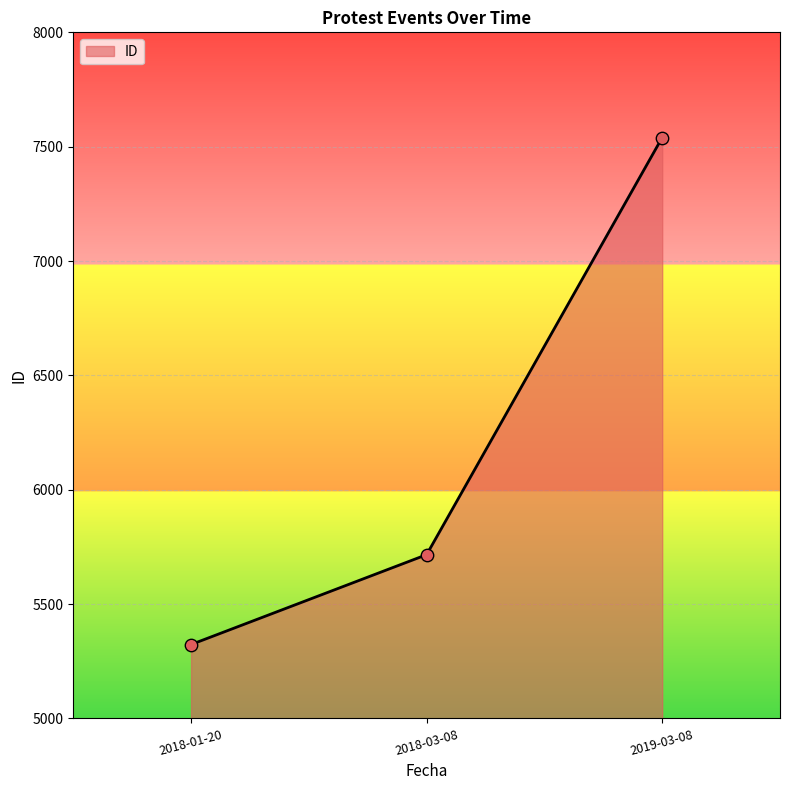

Between 2018-03-08 and 2019-03-08, which is larger?

2019-03-08